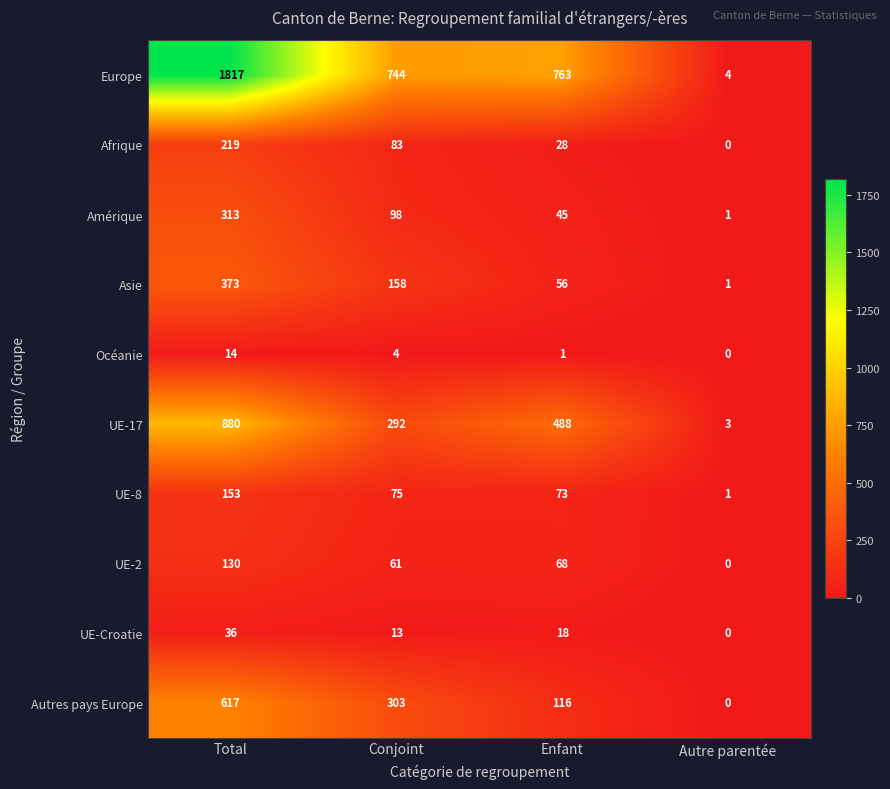

Rank the categories by Asie value from highest to lowest.

Total, Conjoint, Enfant, Autre parentée